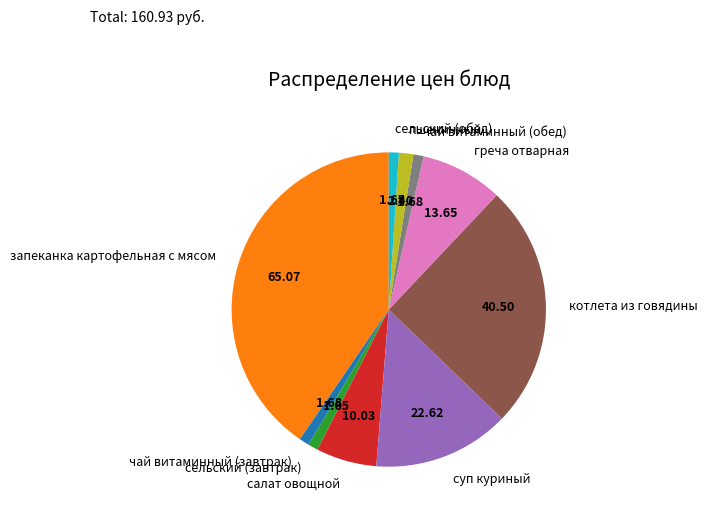

Is the sum of суп куриный and сельский (завтрак) greater than half?

No